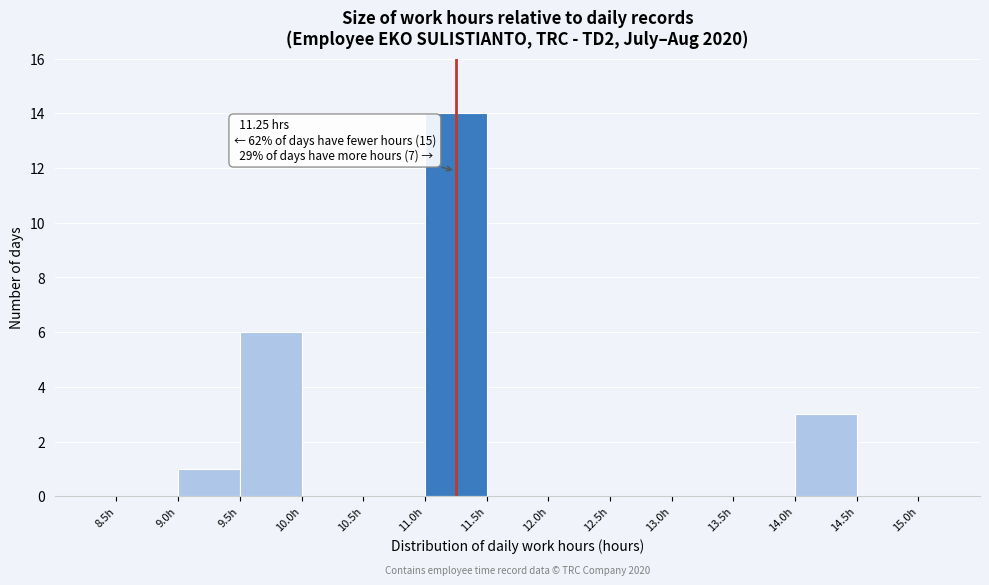

Over which range of the x-axis is the bar tallest?

11.0 to 11.5